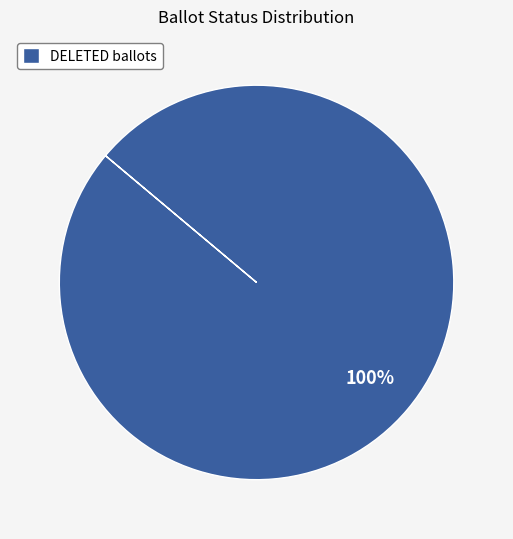

Count the number of slices in the pie.

1